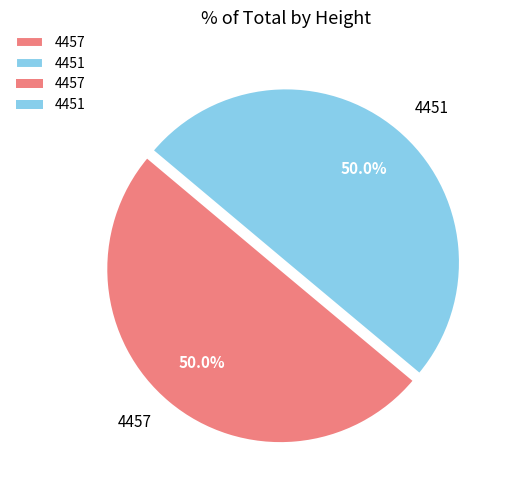

Count the number of slices in the pie.

2